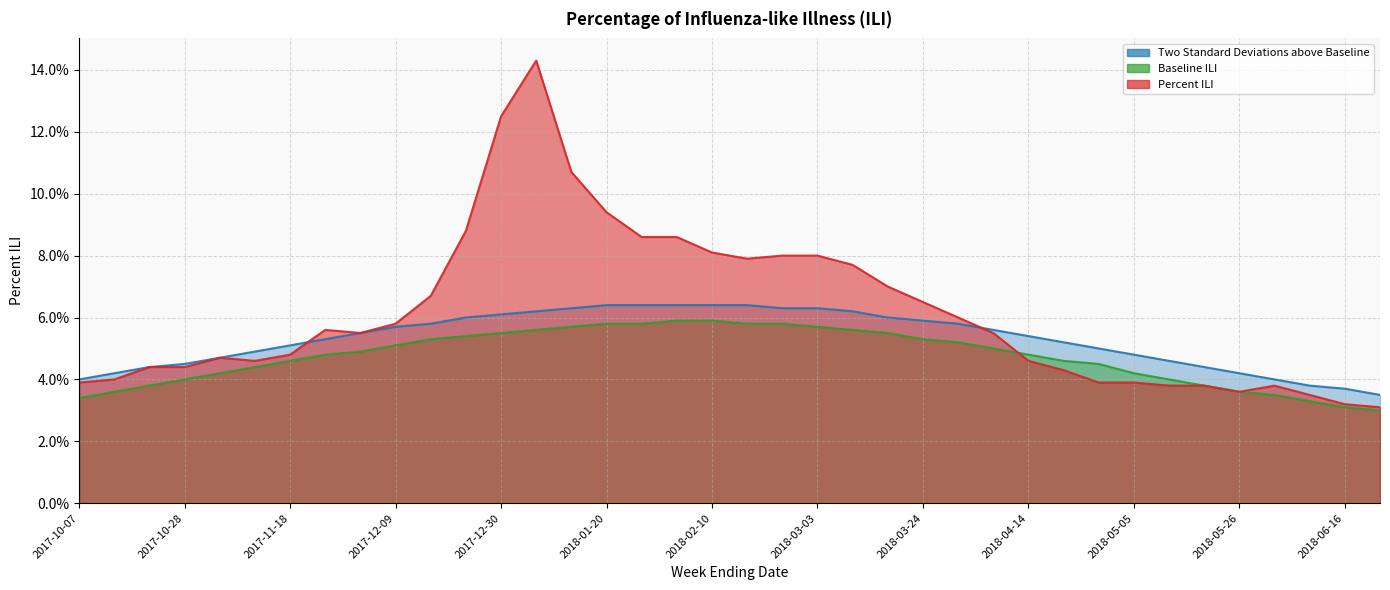

At how many categories does at least one series exceed 0?

38